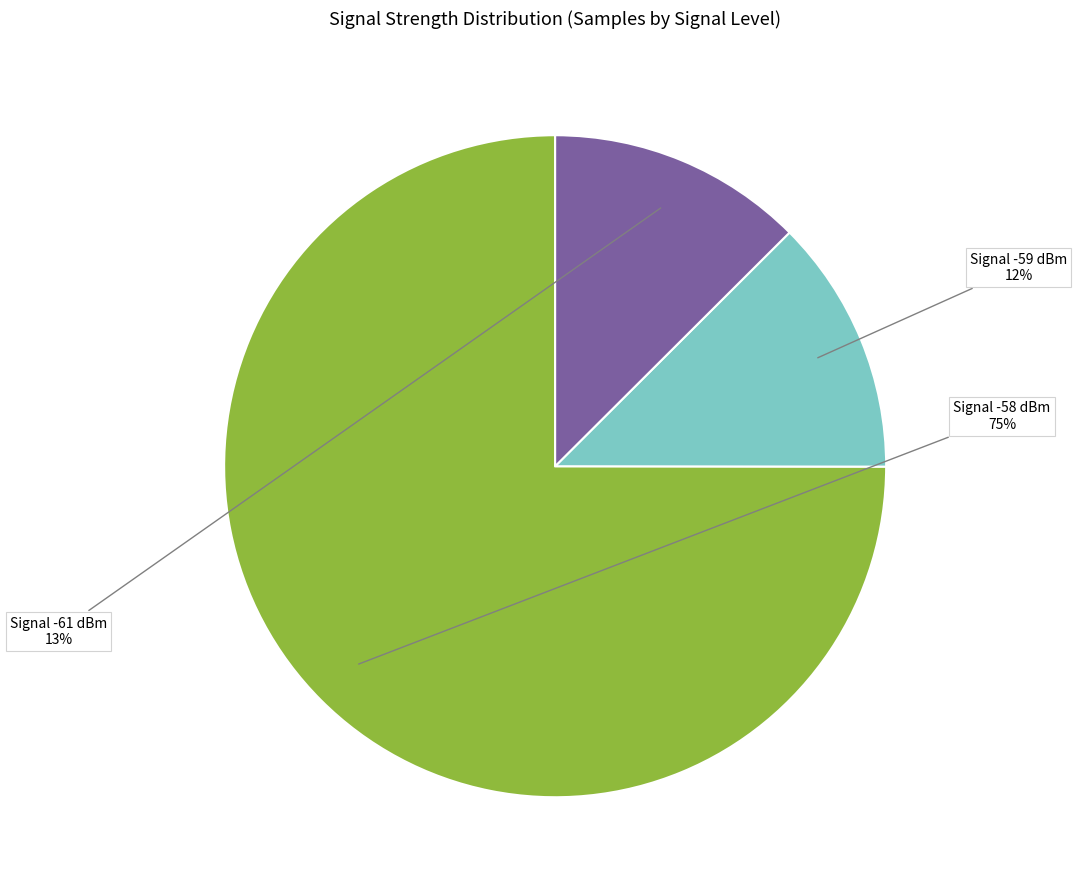

To the nearest percent, what is the average slice percentage?

33%